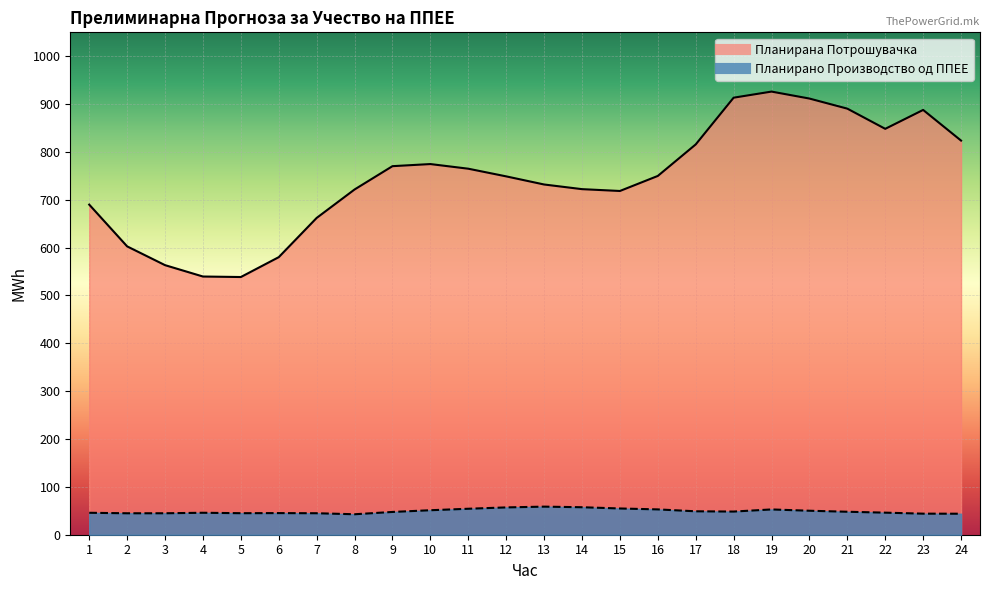

What is the sum of all Планирано Производство од ППЕЕ values?

1175.7